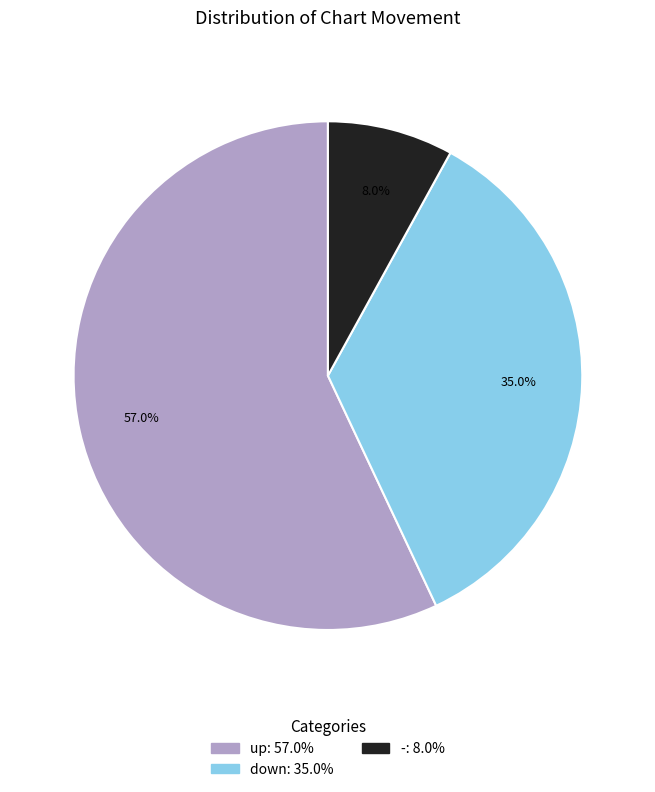

To the nearest percent, what is the average slice percentage?

33%